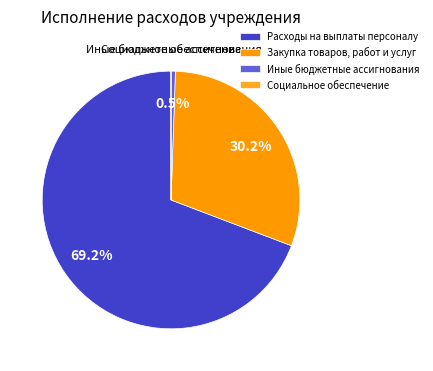

True or false: Иные бюджетные ассигнования accounts for 1% of the total.

True